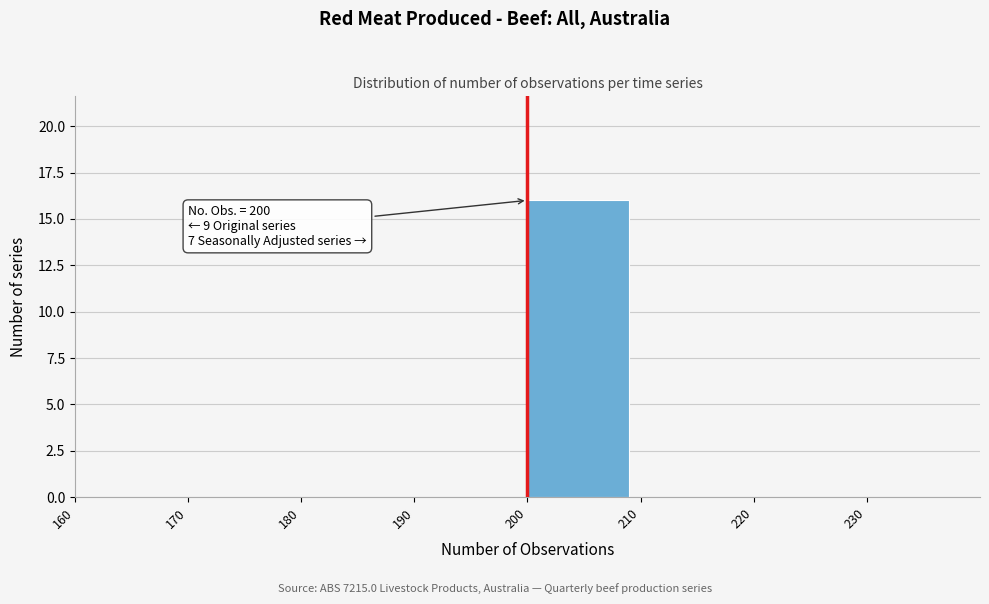

Which range on the x-axis has the tallest bar?

200 to 210